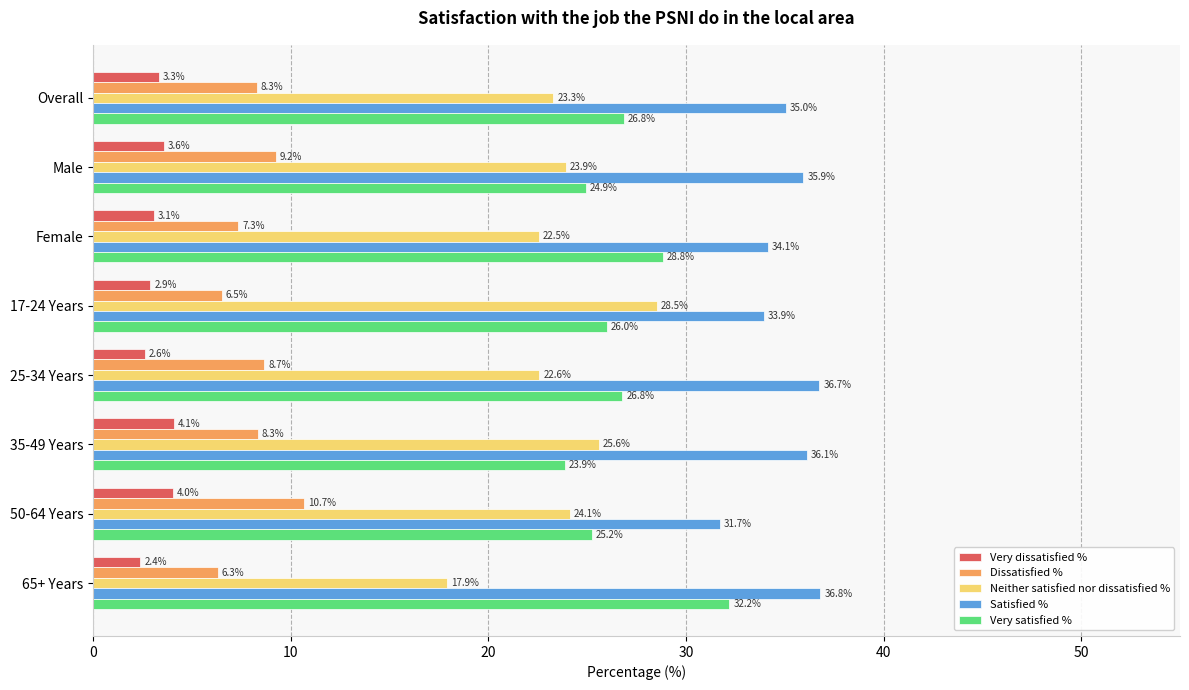

Is it true that Very dissatisfied % equals 4.1 at 35-49 Years?

True